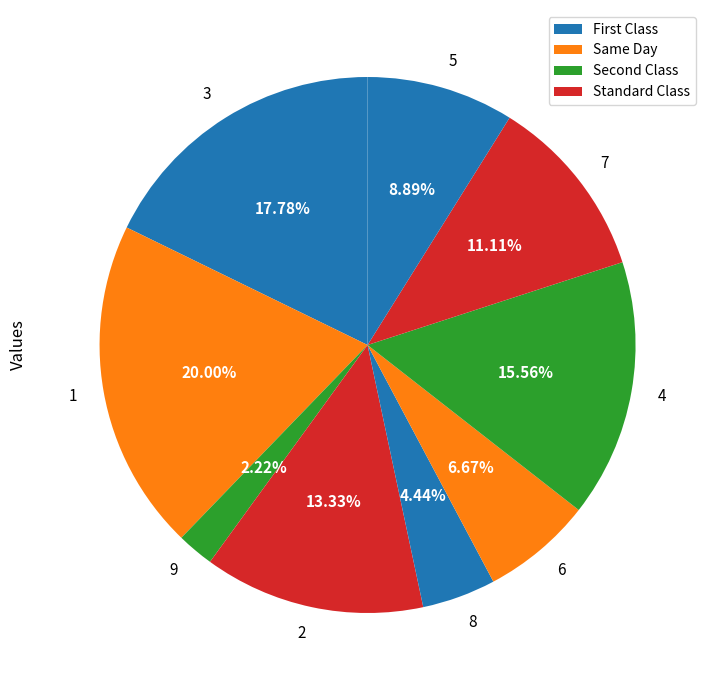

To the nearest percent, what percentage of the pie is 4?

16%